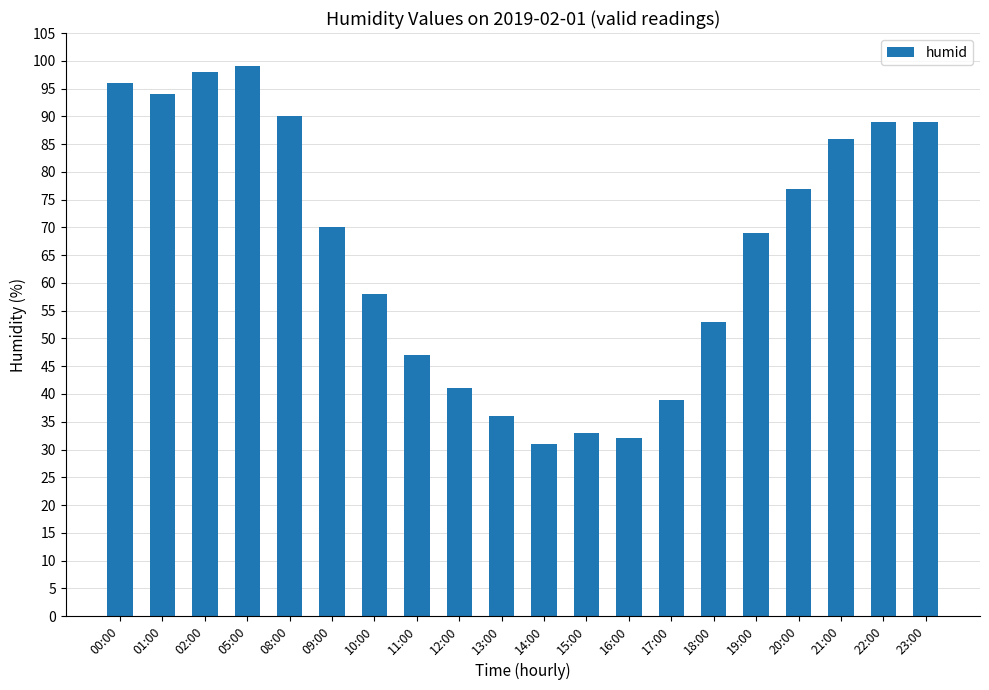

At which label is the value closest to 65?

19:00